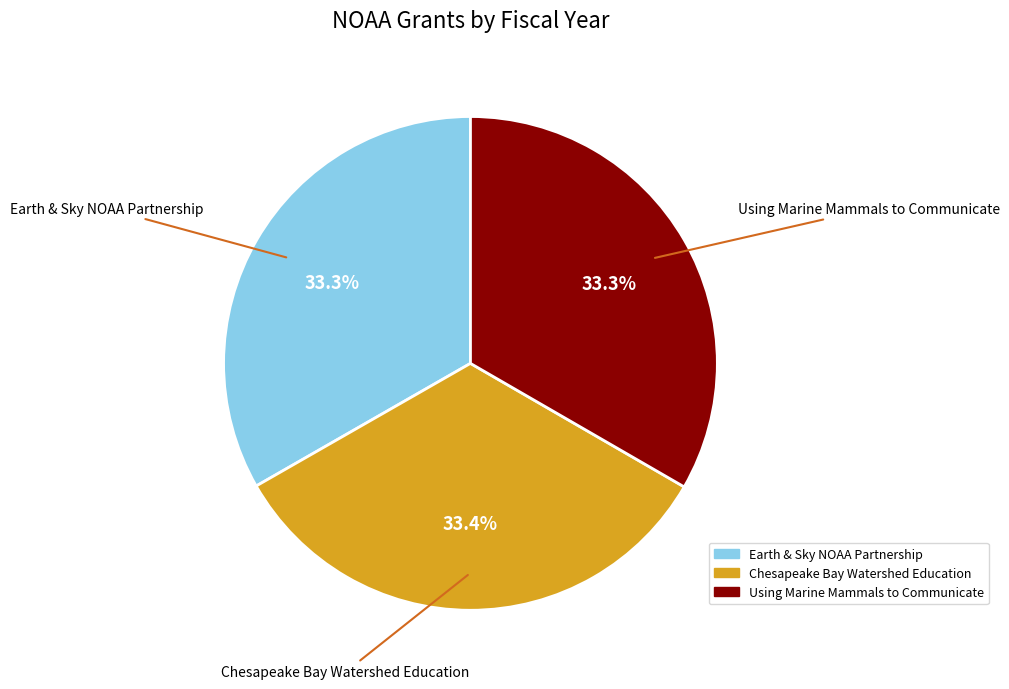

Is it true that Chesapeake Bay Watershed Education is 24% of the pie?

False